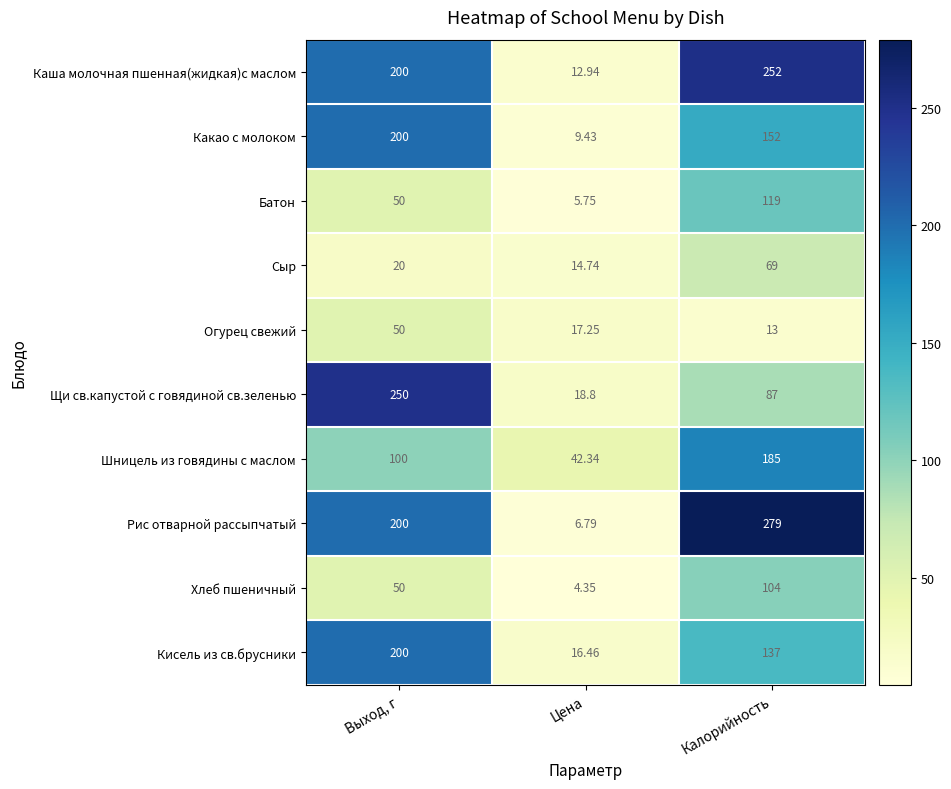

Where is Батон nearest to the value 62?

Выход, г